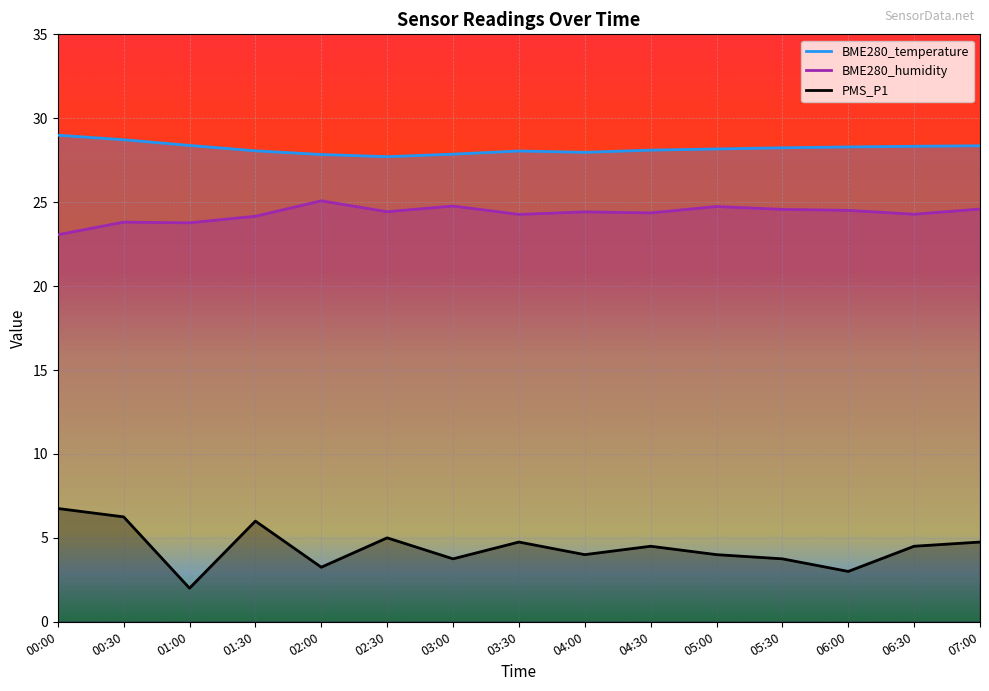

What position from the right is 06:30?

2